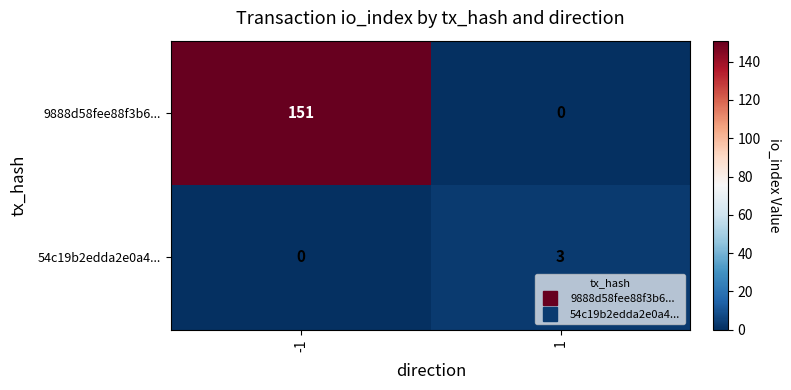

What is the total value across all series at -1?

151